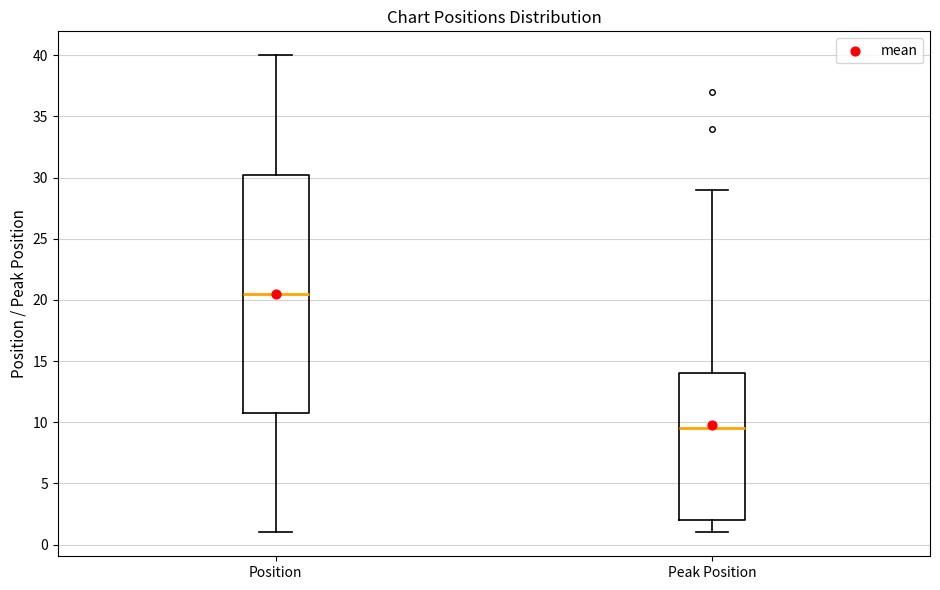

Reading left to right, read every box against the y-axis: the position of its median line, the range the box covers, and the ends of its whiskers. The values are not printed on the chart, so give them approximately, as read against the axis.

Position: median 20.5, box 11.0 to 30.5, whiskers 1.0 to 40.0
Peak Position: median 9.5, box 2.0 to 14.0, whiskers 1.0 to 29.0